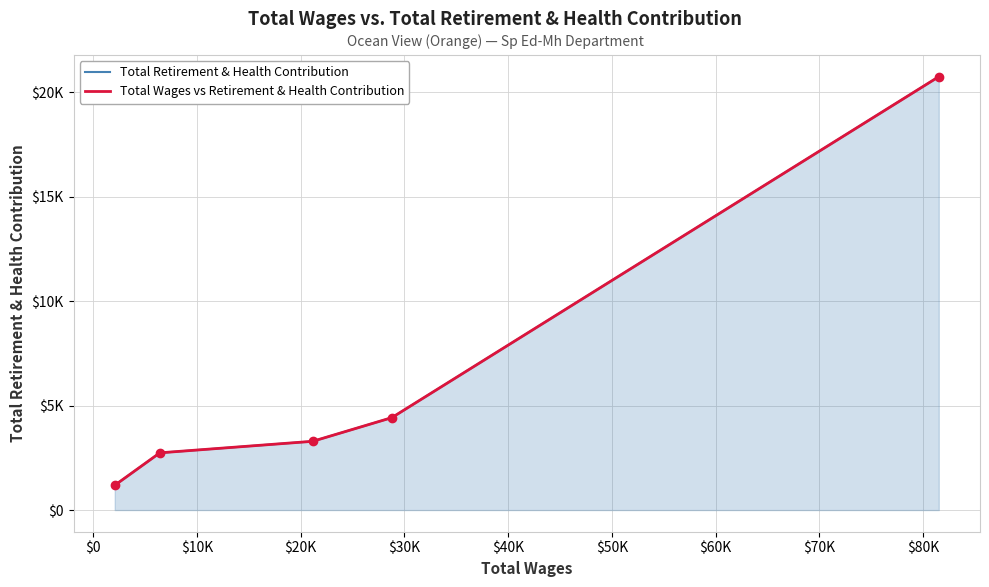

List the series in order of their peak value, highest first.

Total Retirement & Health Contribution, Total Wages vs Retirement & Health Contribution